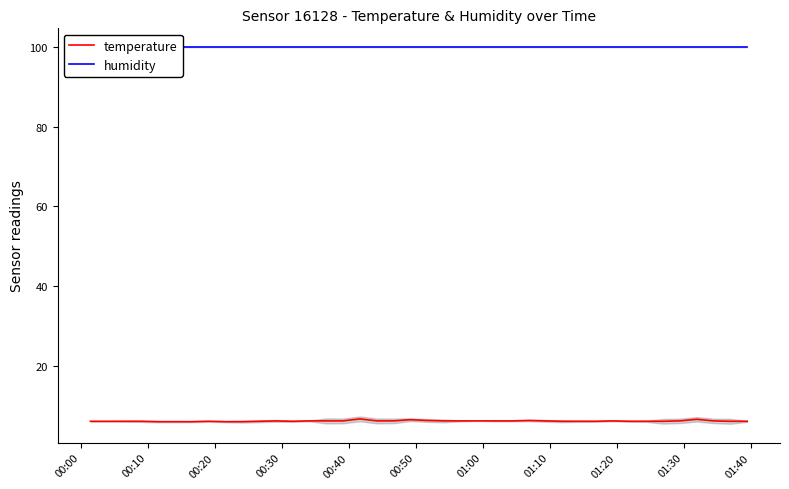

What is the lowest value of the temperature series?

6.0